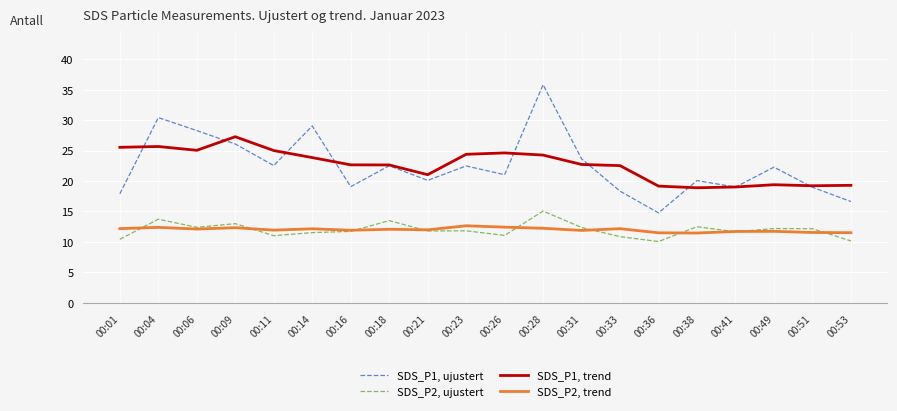

What is the difference between the highest and lowest values at 00:38?

8.6